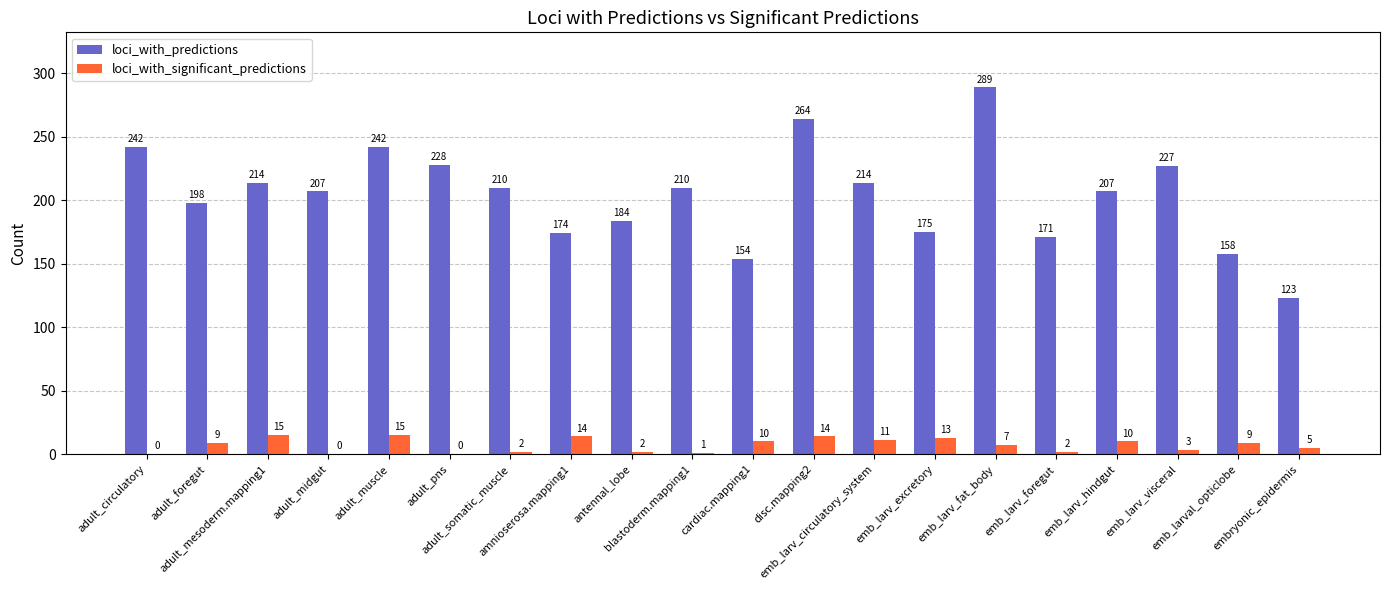

How many groups of bars are there?

20